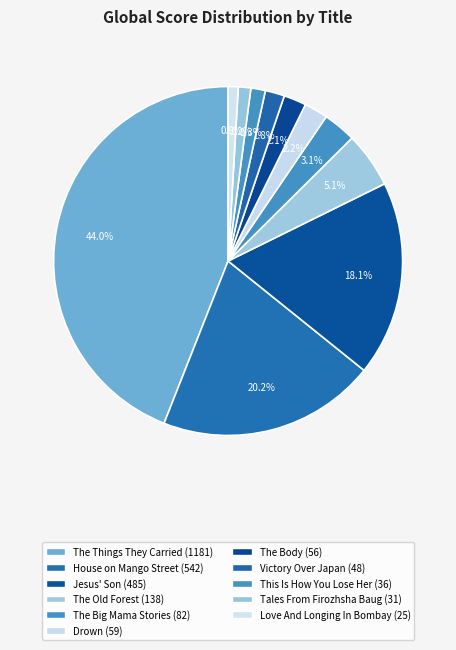

Rank the categories by value from highest to lowest.

The Things They Carried, The House on Mango Street, Jesus' Son, The Old Forest, The Big Mama Stories, Drown, The Body, Victory Over Japan, This Is How You Lose Her, Tales From Firozhsha Baug, Love And Longing In Bombay